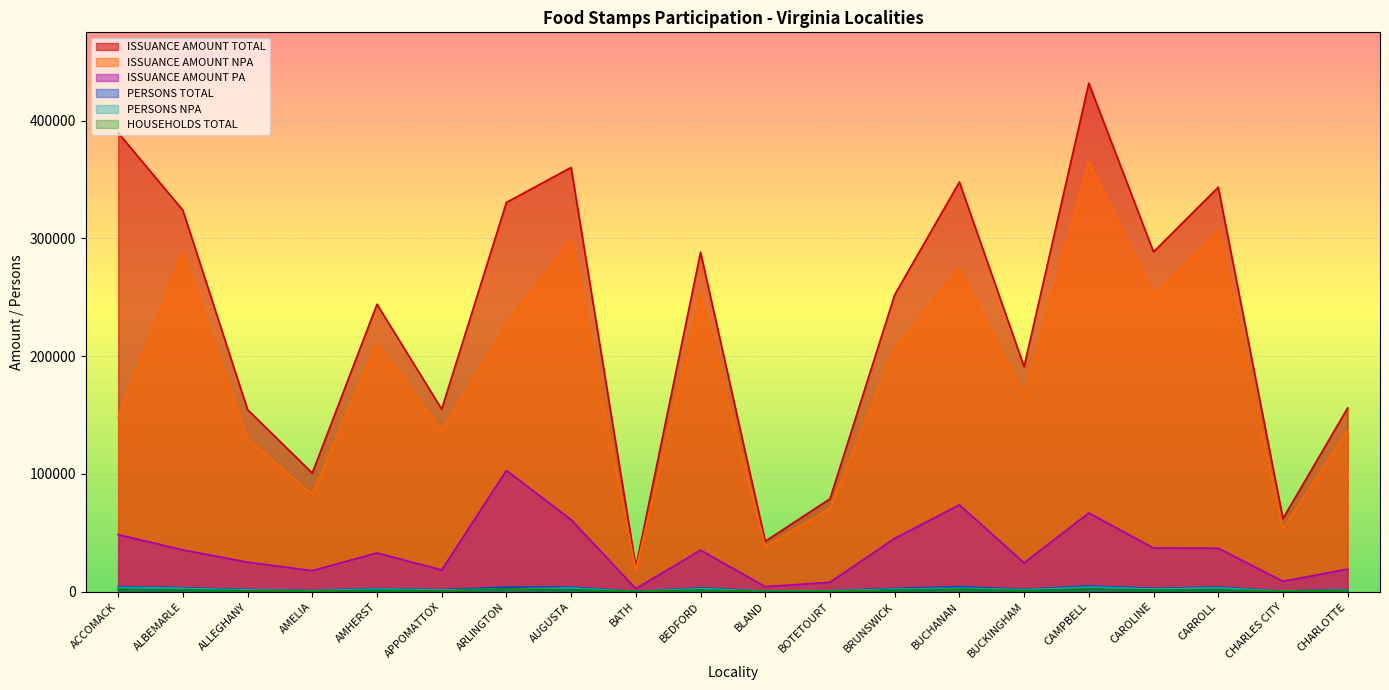

What are all the series names shown in the legend?

ISSUANCE AMOUNT NPA, ISSUANCE AMOUNT TOTAL, ISSUANCE AMOUNT PA, PERSONS NPA, HOUSEHOLDS TOTAL, PERSONS TOTAL